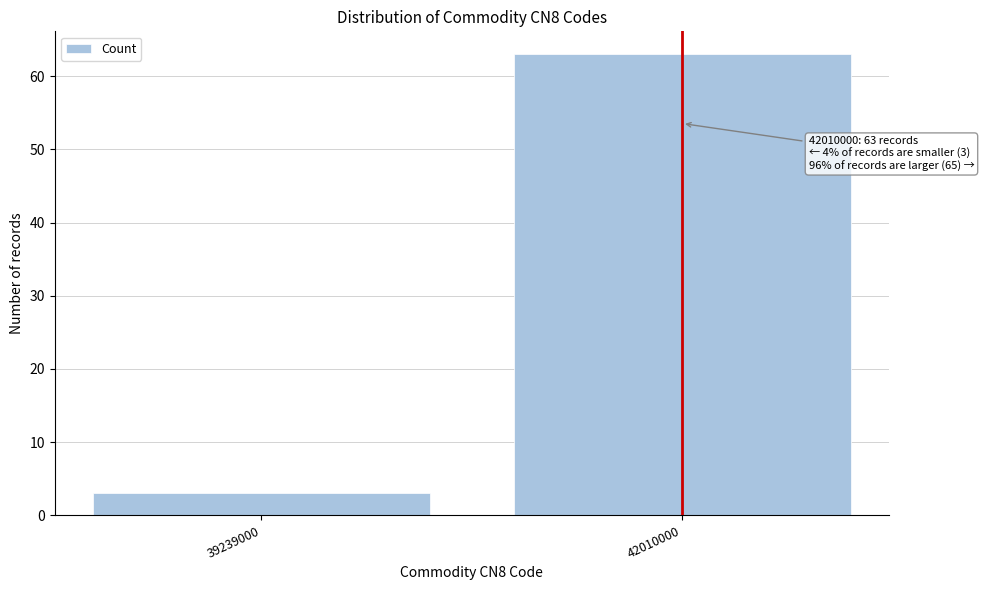

Reading right to left, extract all data points from this chart.

63	3